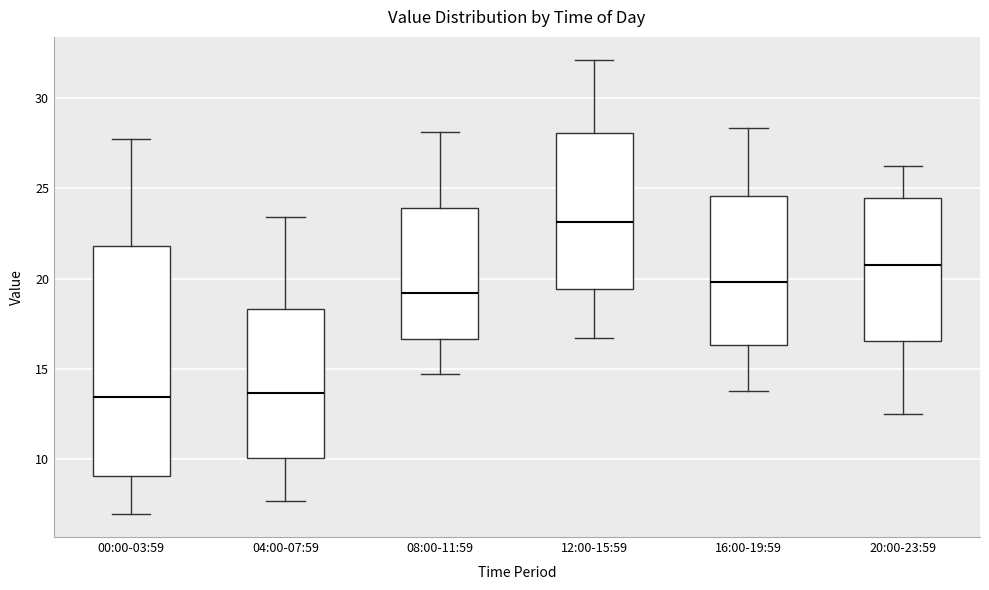

Reading left to right, read every box against the y-axis: the position of its median line, the range the box covers, and the ends of its whiskers. The values are not printed on the chart, so give them approximately, as read against the axis.

00:00-03:59: median 13.5, box 9.0 to 22.0, whiskers 7.0 to 27.5
04:00-07:59: median 13.5, box 10.0 to 18.5, whiskers 7.5 to 23.5
08:00-11:59: median 19.0, box 16.5 to 24.0, whiskers 14.5 to 28.0
12:00-15:59: median 23.0, box 19.5 to 28.0, whiskers 16.5 to 32.0
16:00-19:59: median 20.0, box 16.5 to 24.5, whiskers 14.0 to 28.5
20:00-23:59: median 21.0, box 16.5 to 24.5, whiskers 12.5 to 26.0